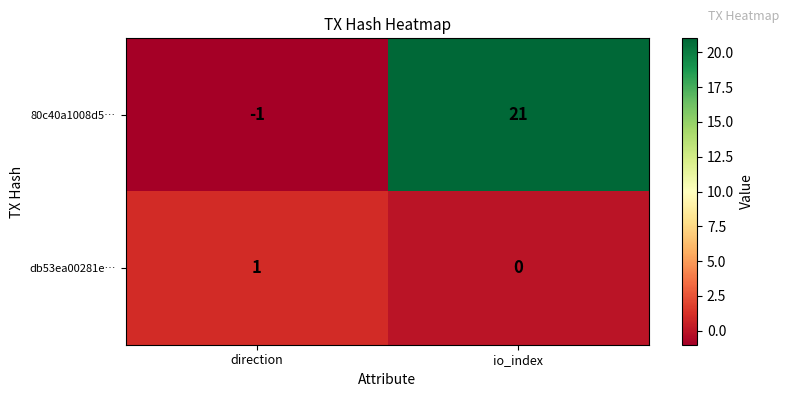

Which category has the highest value across all series?

io_index